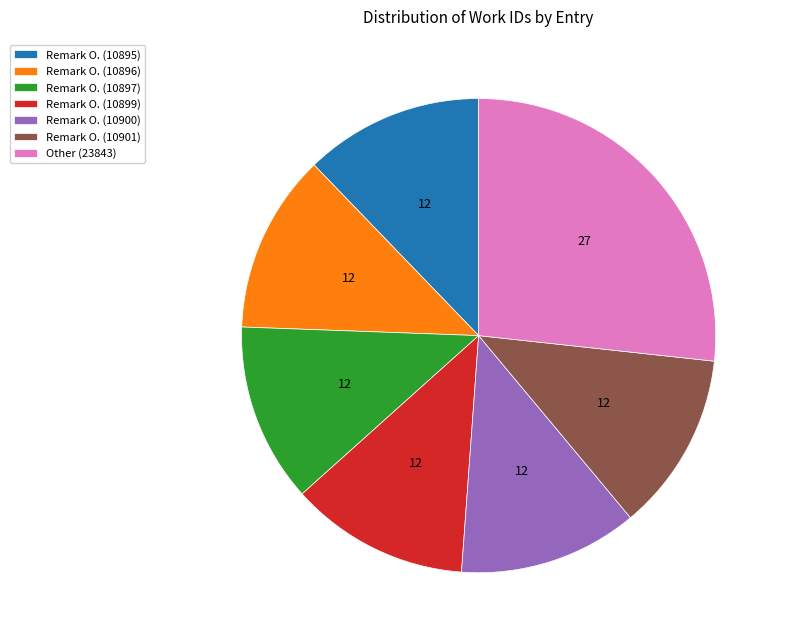

Does any single category account for the majority?

No